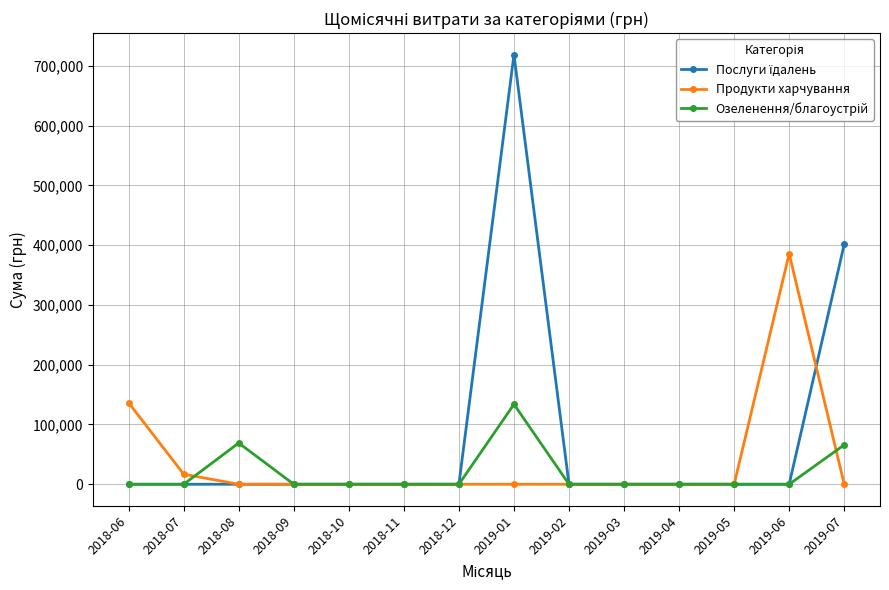

What is the total value across all series at 2019-01?

852594.8